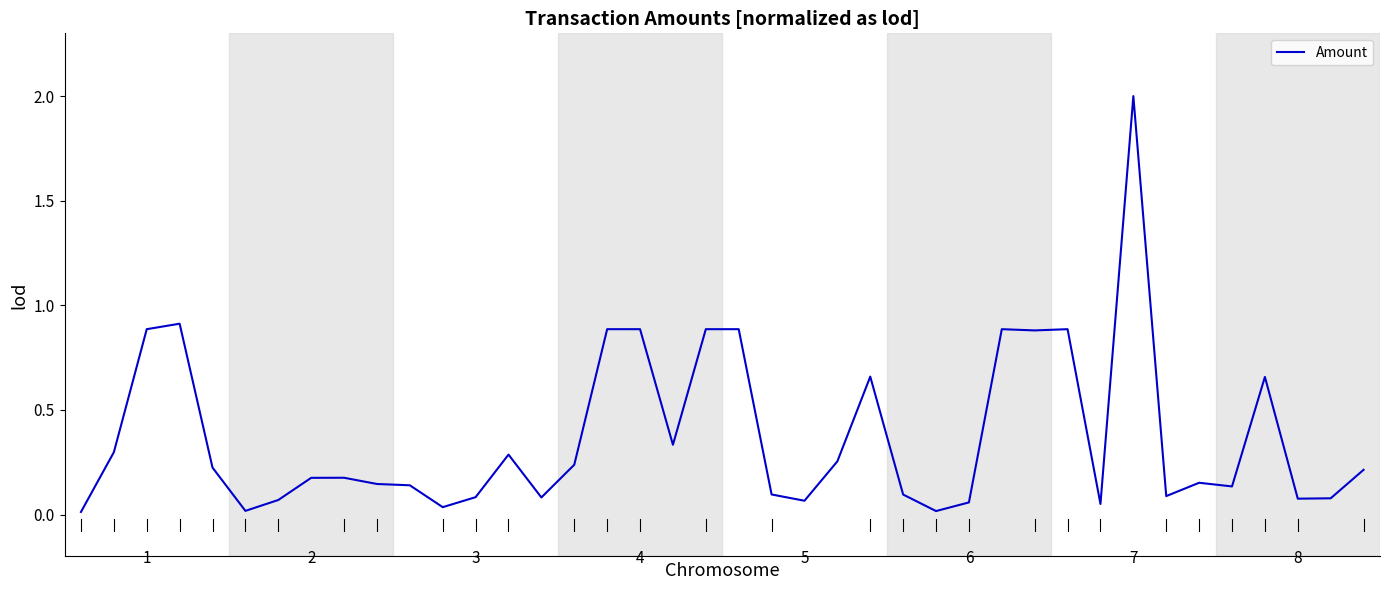

What is the difference between the maximum and minimum values?

2.0